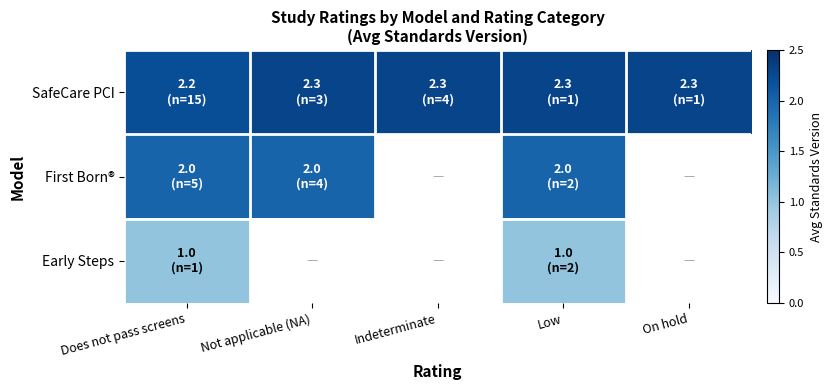

Which series has the largest range (max minus min)?

SafeCare PCI